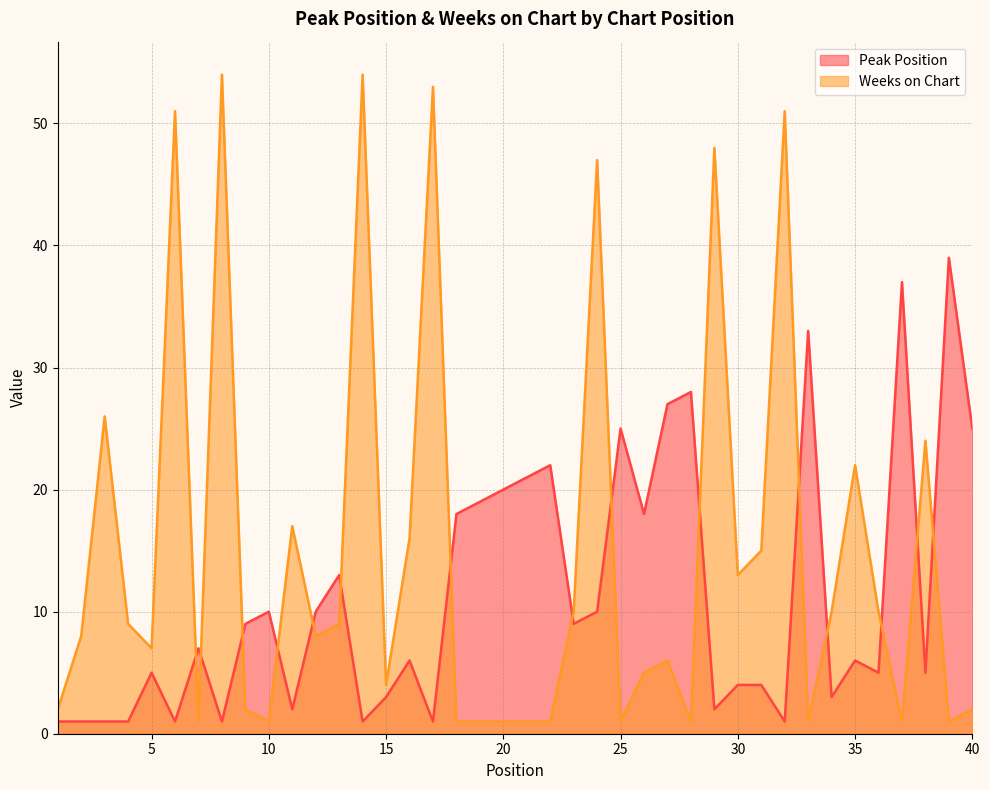

How many interior local peaks does the Weeks on Chart series have?

12